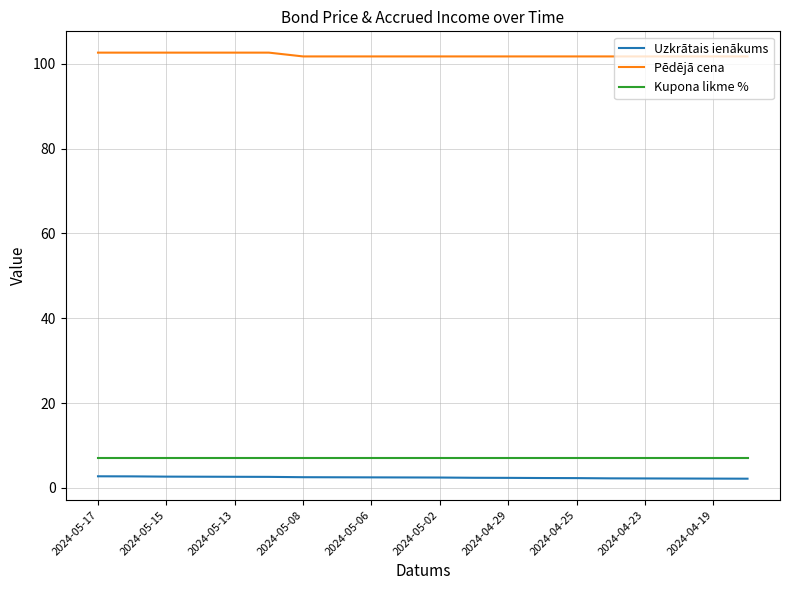

True or false: Kupona likme % and Uzkrātais ienākums intersect in this chart.

False